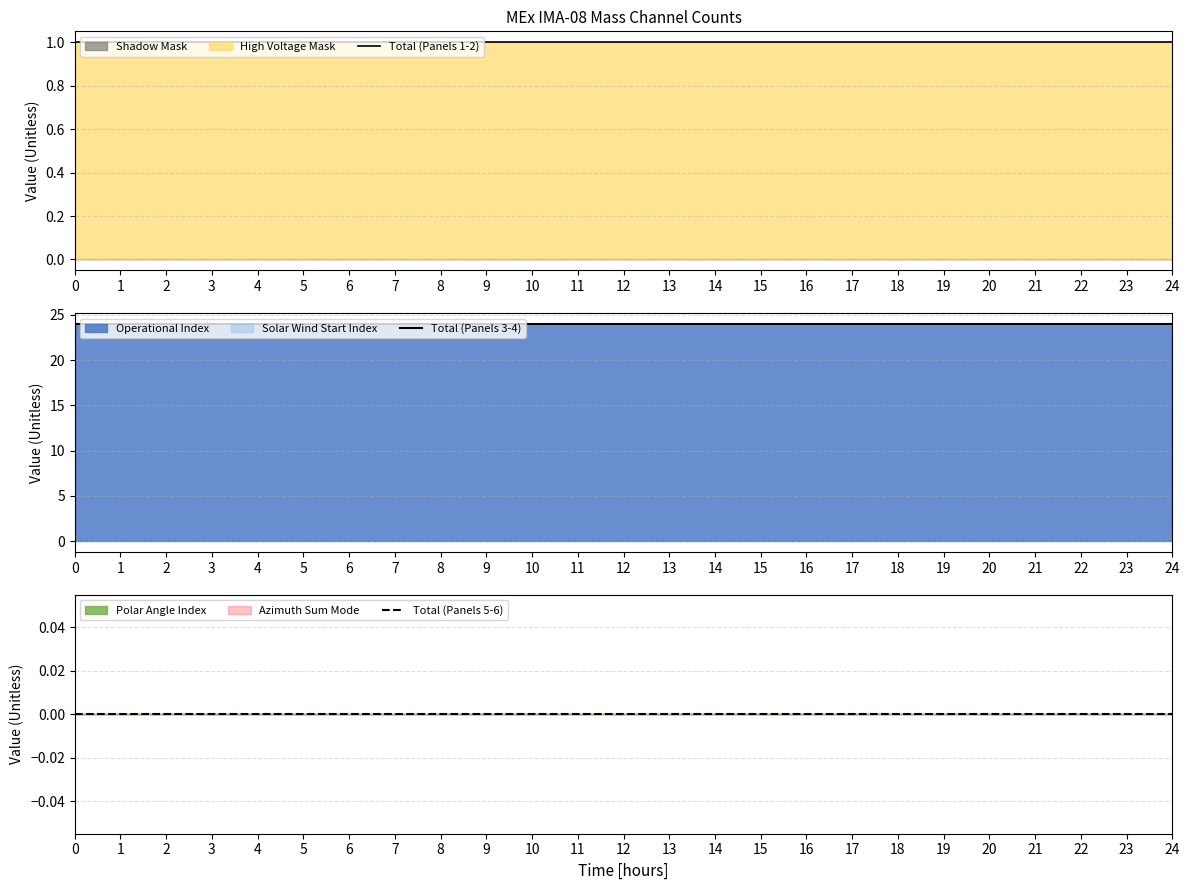

How many lines are shown in the chart?

3